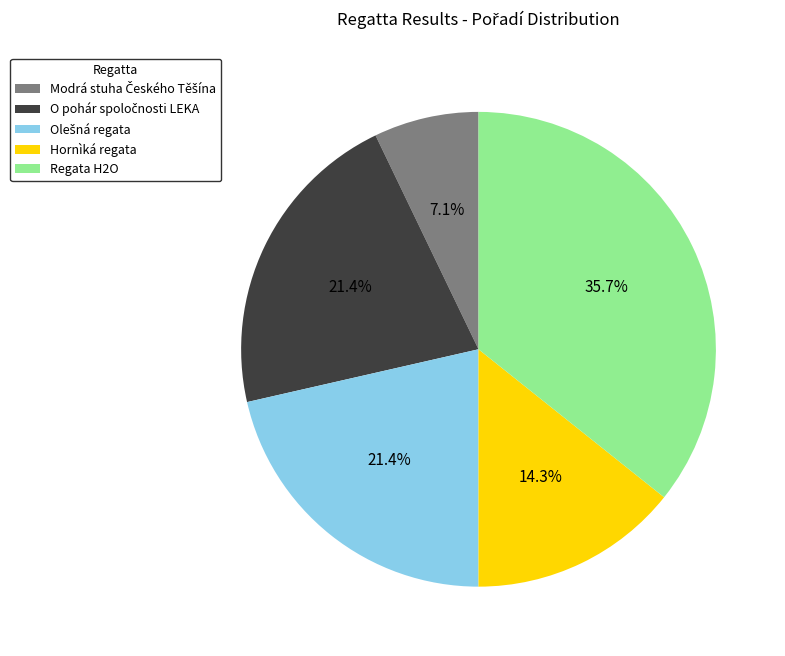

What is the largest slice in the pie chart?

Regata H2O